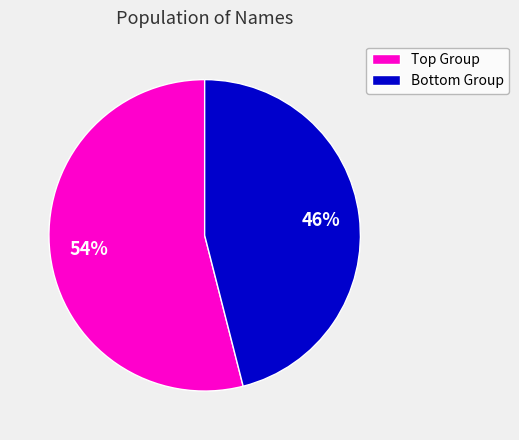

Is there a majority slice in this chart?

Yes